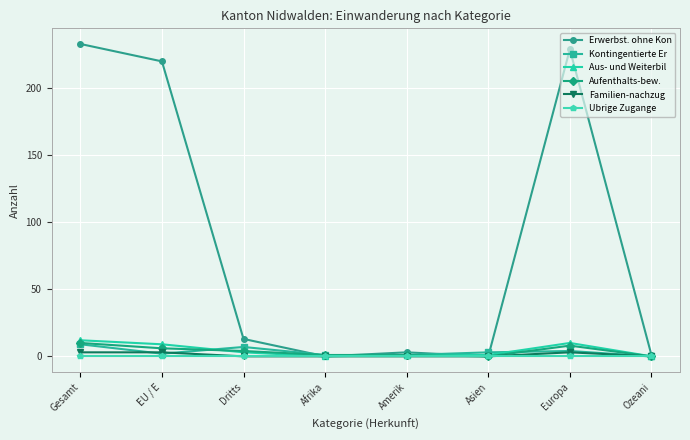

The Ubrige Zugange series shows 0 at Ozeani. True or false?

True